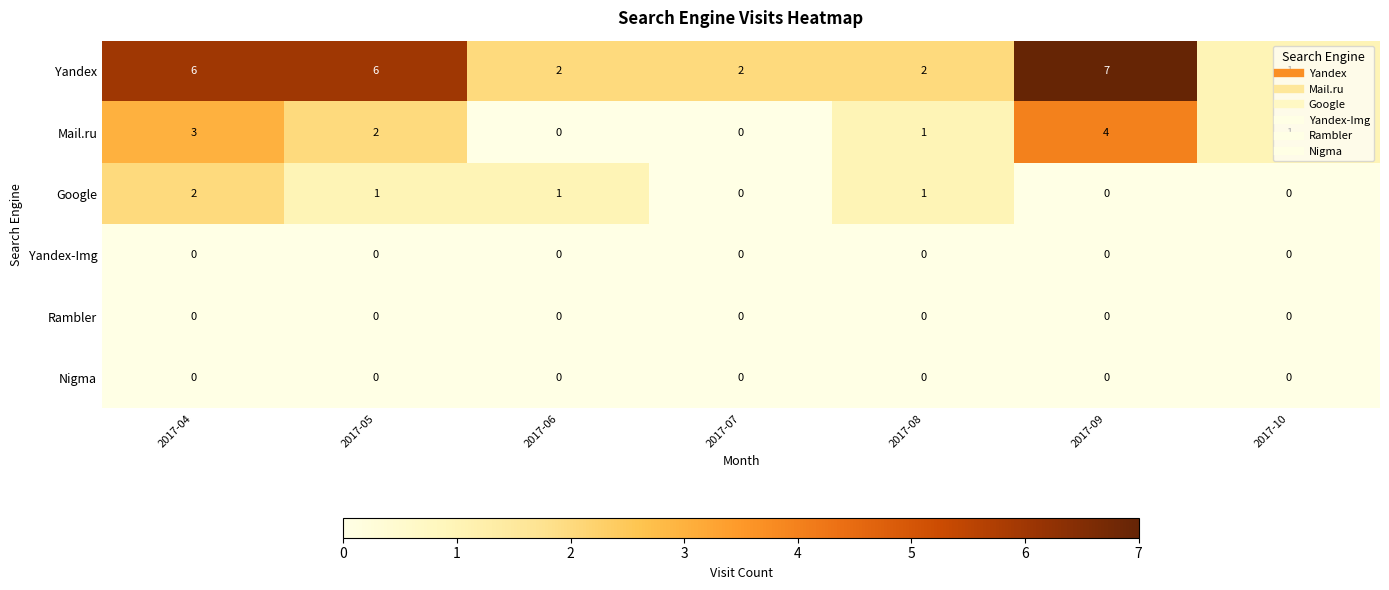

At which category does the chart reach its peak across all series?

2017-09